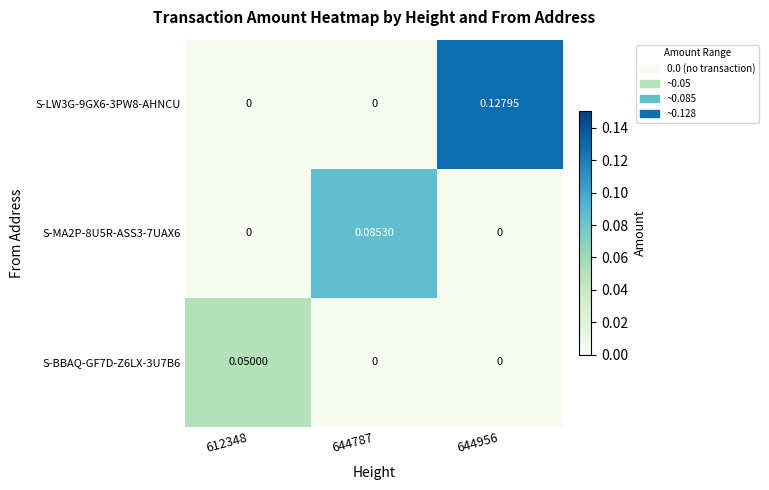

Is the value of S-BBAQ-GF7D-Z6LX-3U7B6 at 644787 greater than the value of S-MA2P-8U5R-ASS3-7UAX6 at 644787?

No